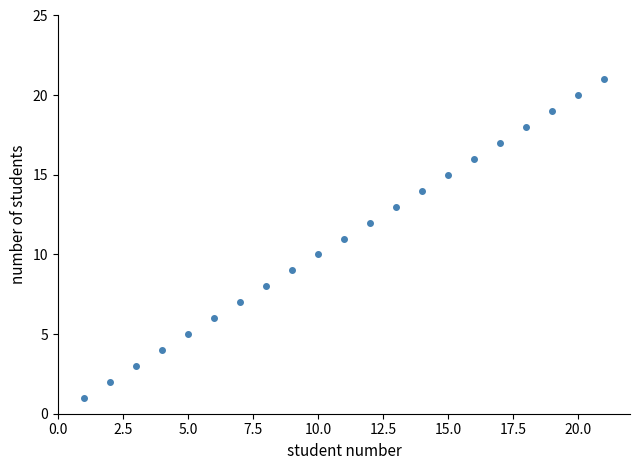

Reading left to right, what are all the values shown in this chart?

1	2	3	4	5	6	7	8	9	10	11	12	13	14	15	16	17	18	19	20	21